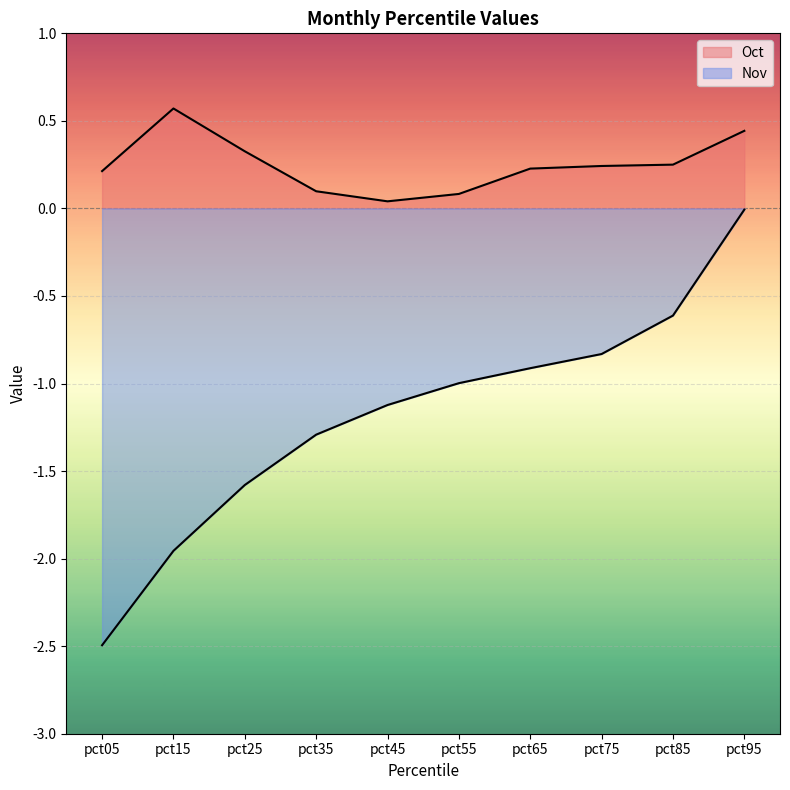

Reading right to left, list all the values displayed in this chart.

Oct: 0.4	0.3	0.2	0.2	0.1	0.0	0.1	0.3	0.6	0.2
Nov: -0.0	-0.6	-0.8	-0.9	-1.0	-1.1	-1.3	-1.6	-2.0	-2.5